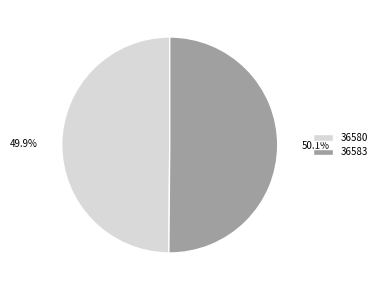

Does any single category account for the majority?

Yes